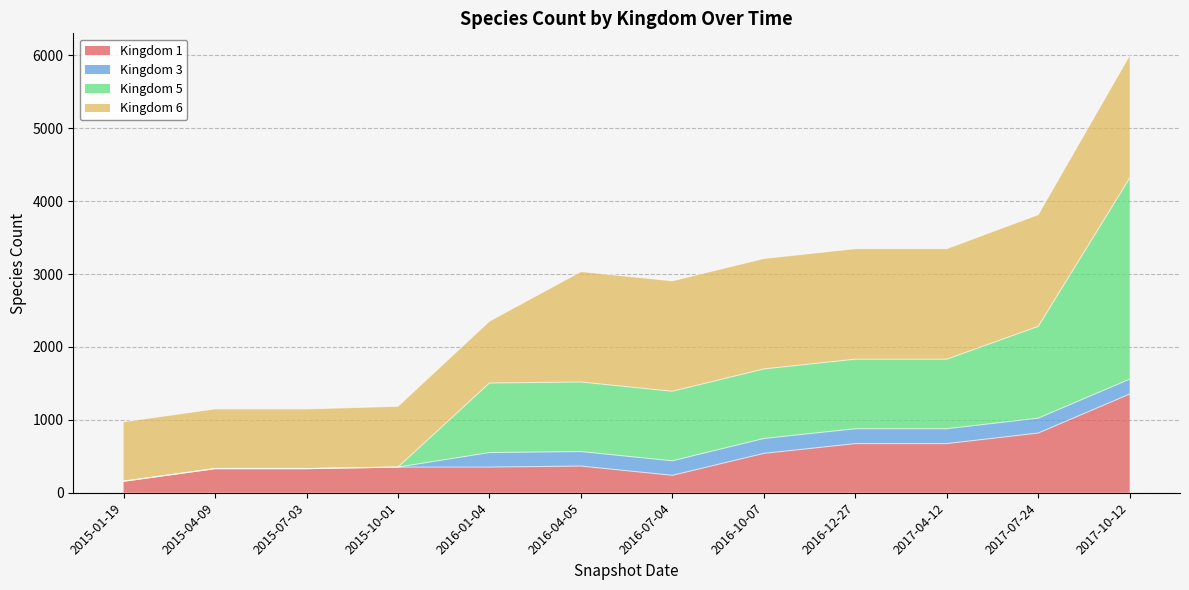

At which label does Kingdom 1 reach its peak?

2017-10-12